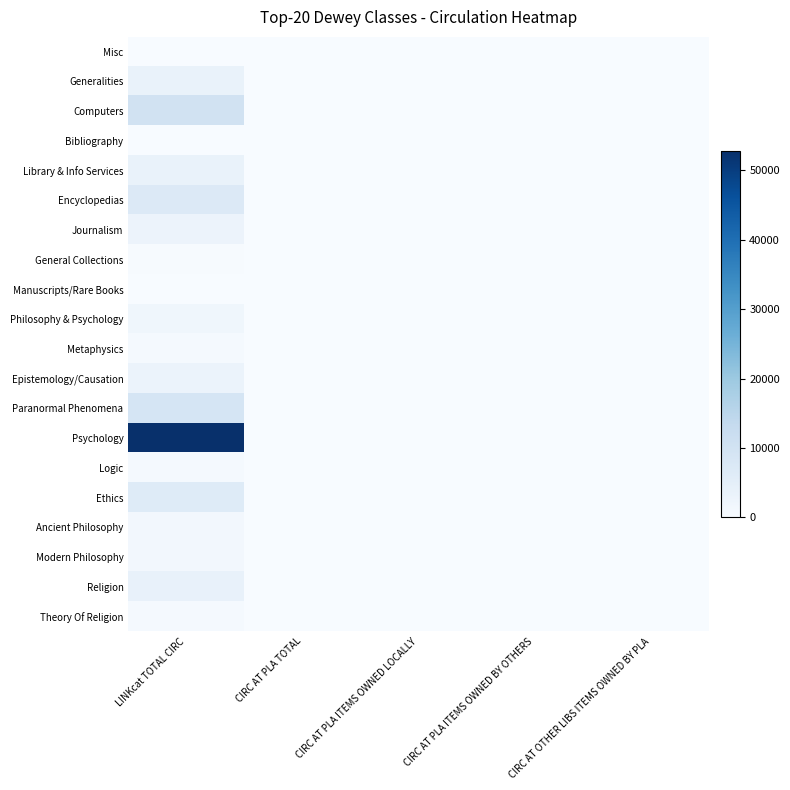

Which series has the largest range (max minus min)?

Psychology